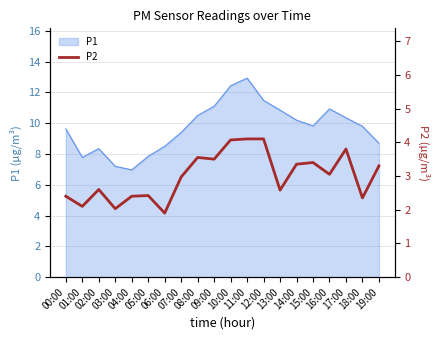

What is the lowest value of the P1 series?

7.0